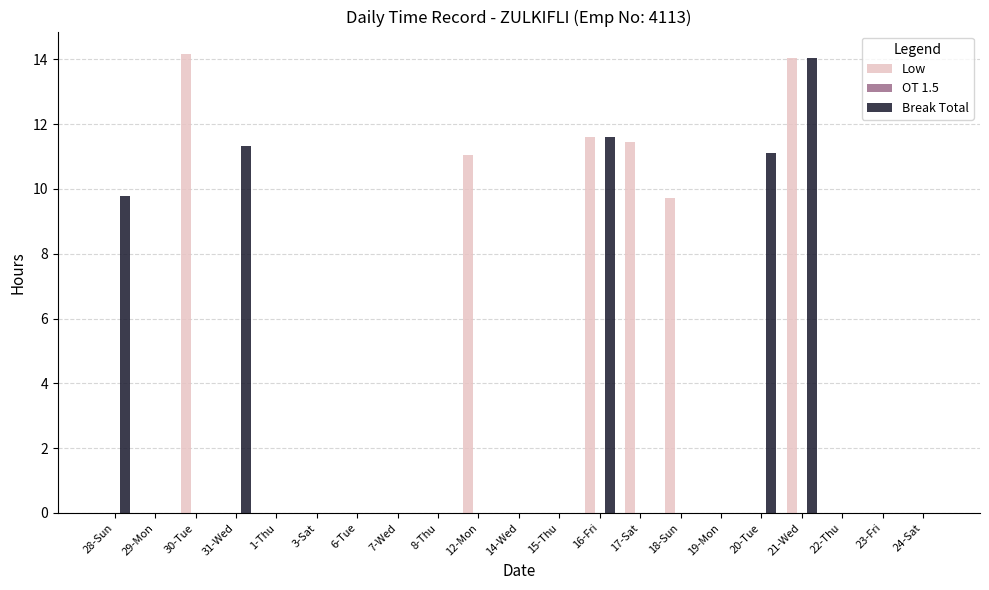

The value of Break Total at 17-Sat is 0.0. True or false?

True